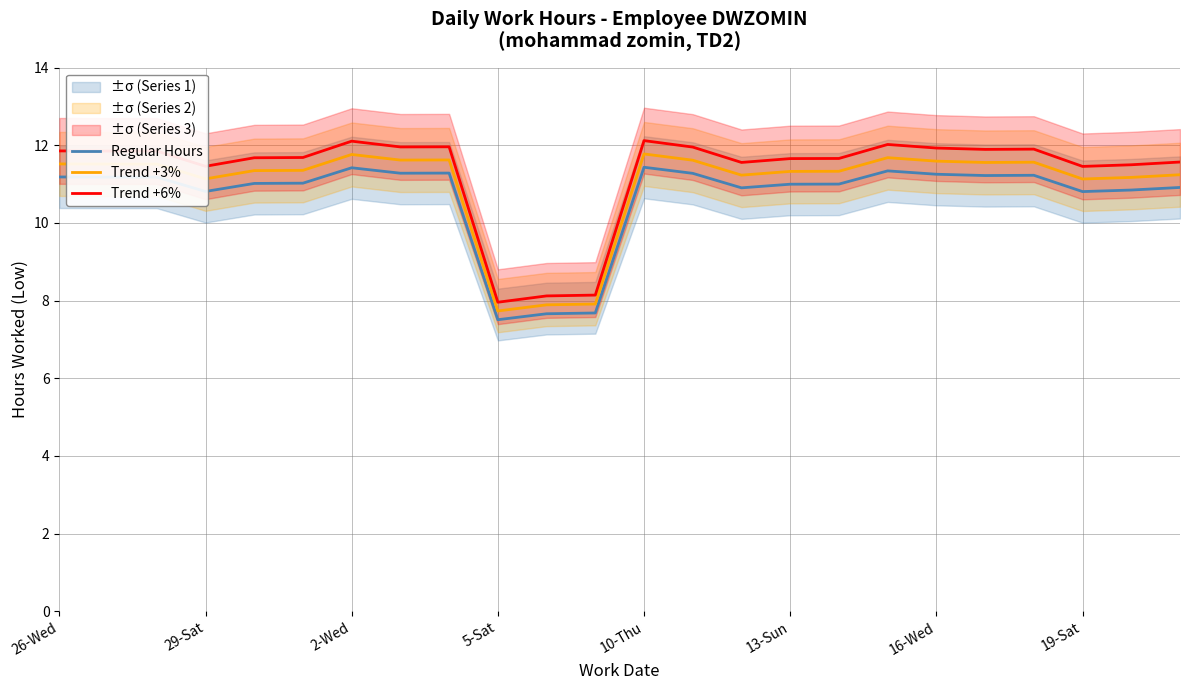

What is the lowest value of the Regular Hours series?

7.5